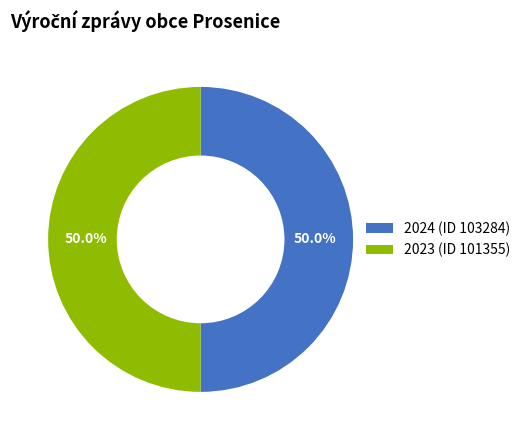

How many slices are in this pie chart?

2